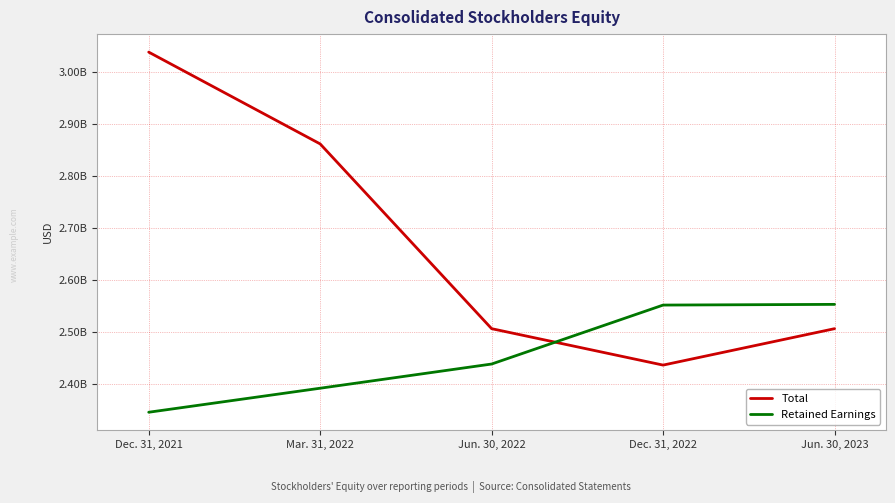

What is the value of the Total point at the 4th from the left?

2435981000